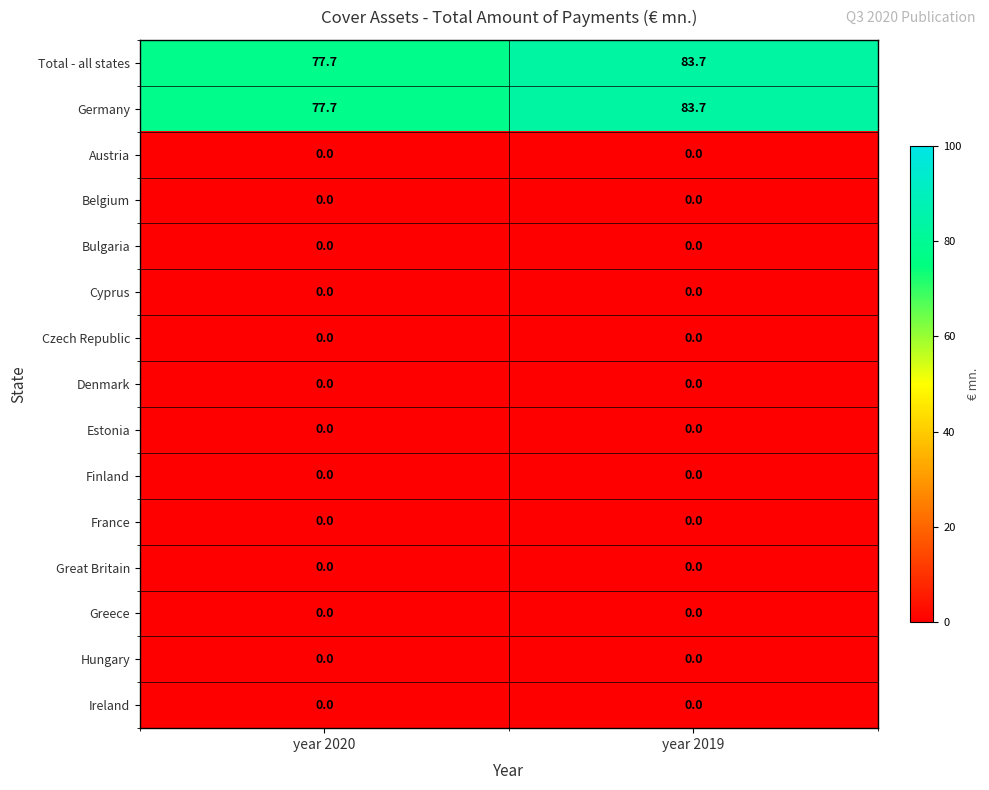

Which category has the highest value across all series?

year 2019